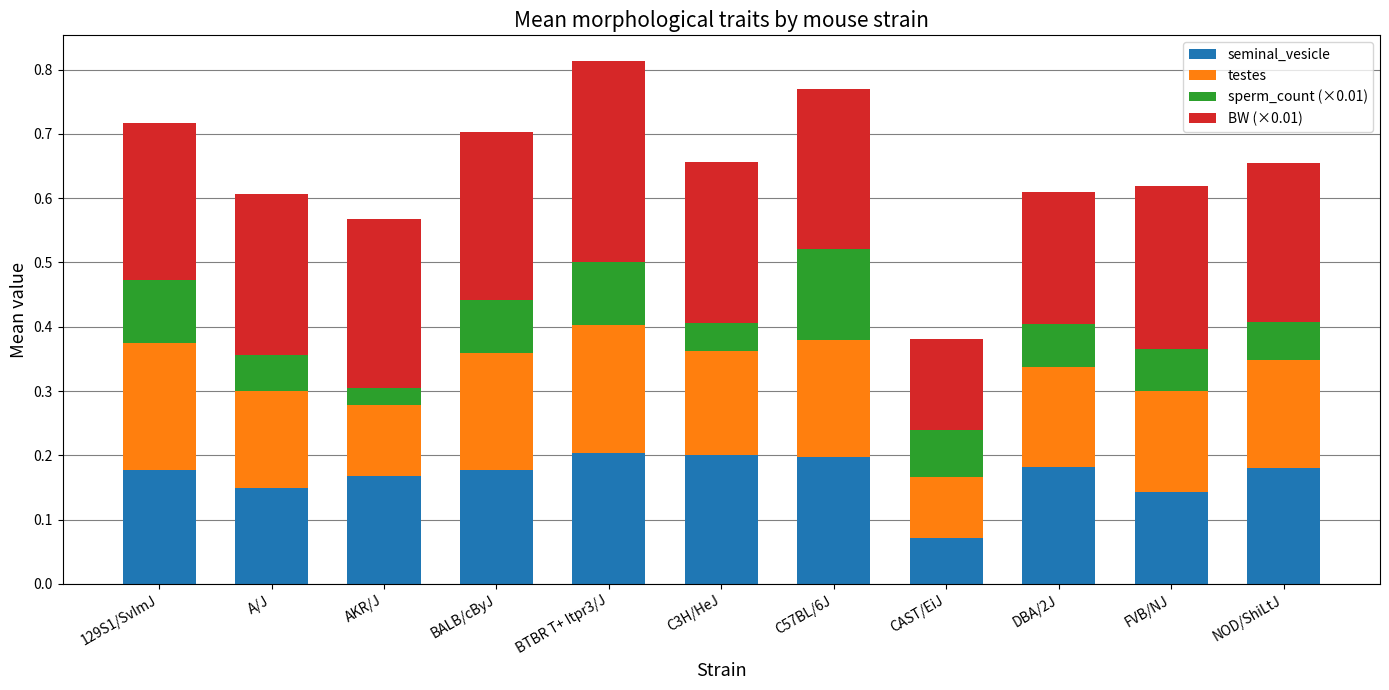

Is it true that seminal_vesicle equals 0.1 at NOD/ShiLtJ?

False